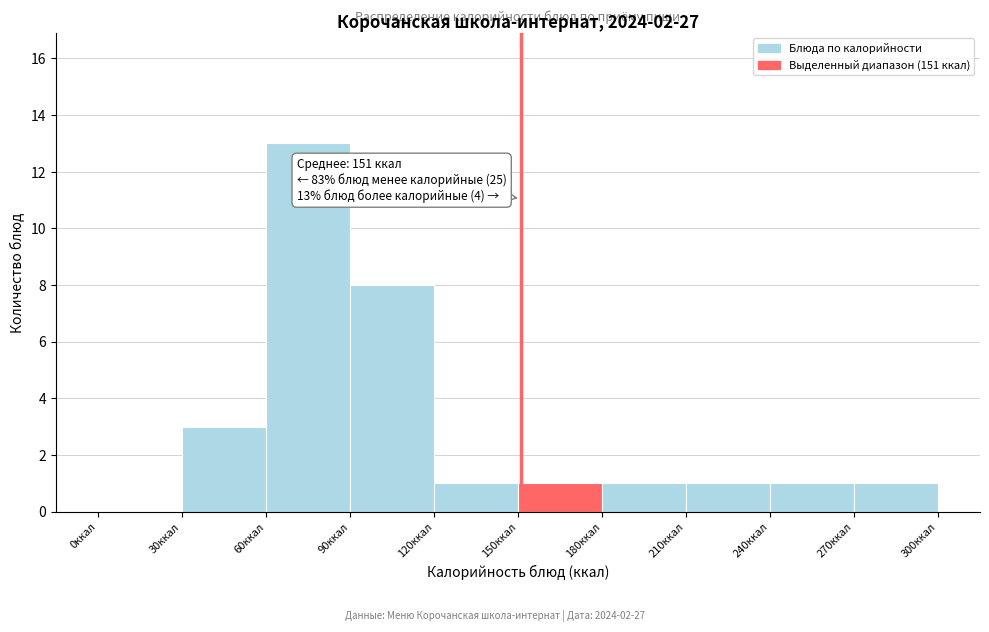

Over which range of the x-axis is the bar tallest?

60 to 90